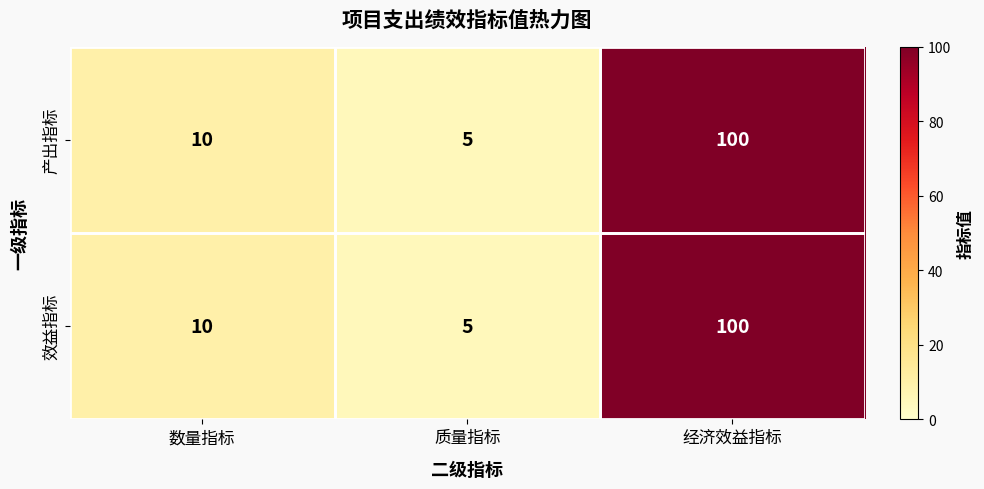

Rank the categories by 效益指标 value from highest to lowest.

经济效益指标, 数量指标, 质量指标